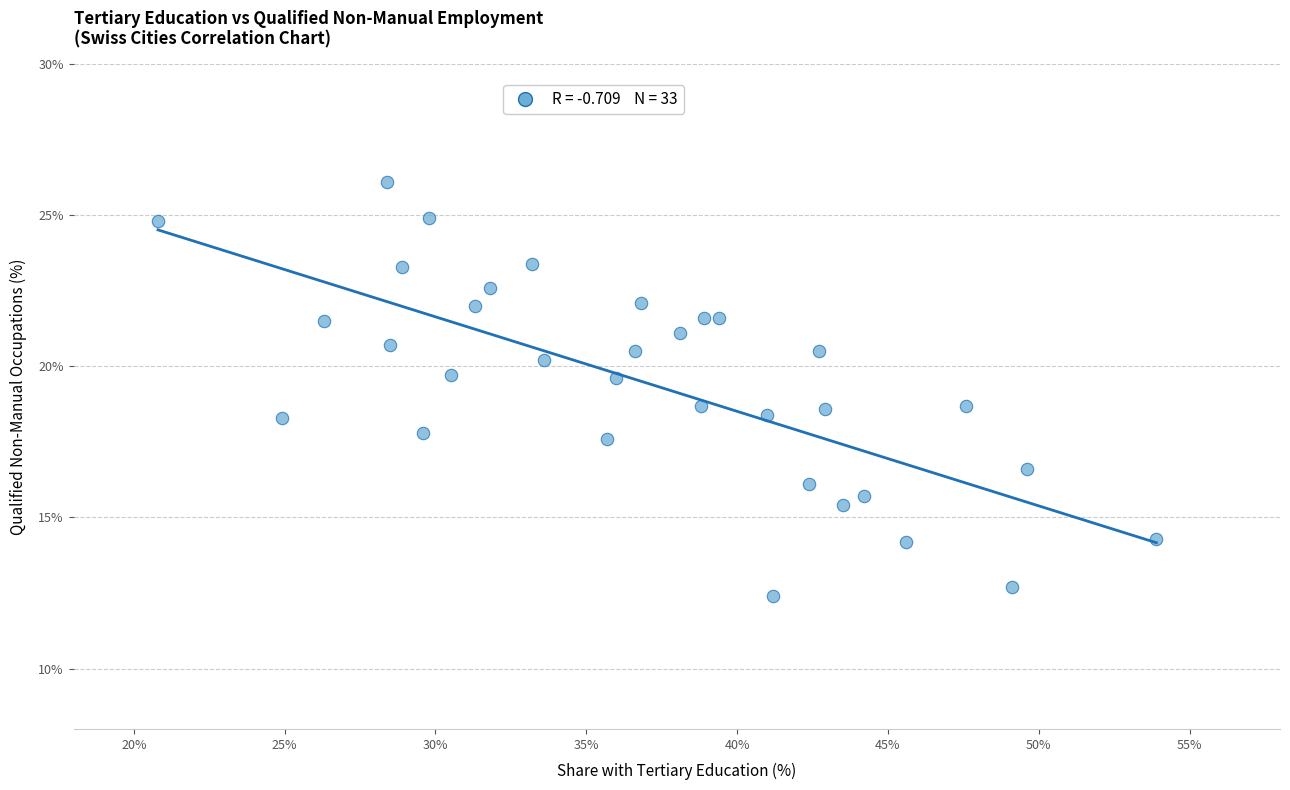

What is the range of X values (max minus min)?

33.1